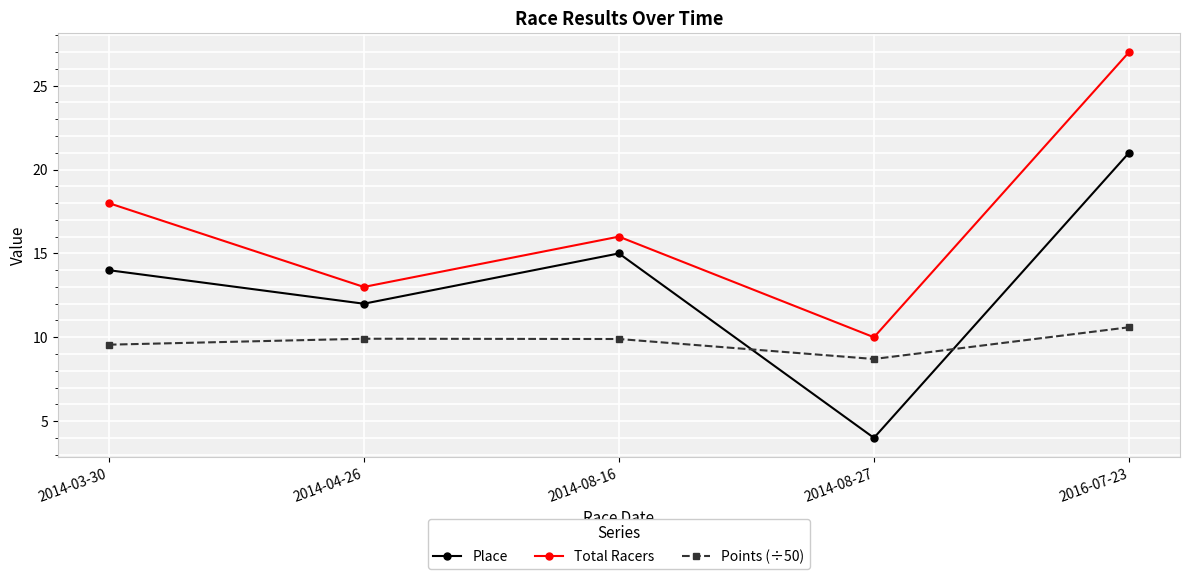

At 2014-08-27, list the series in order from largest to smallest.

Total Racers, Points (÷50), Place